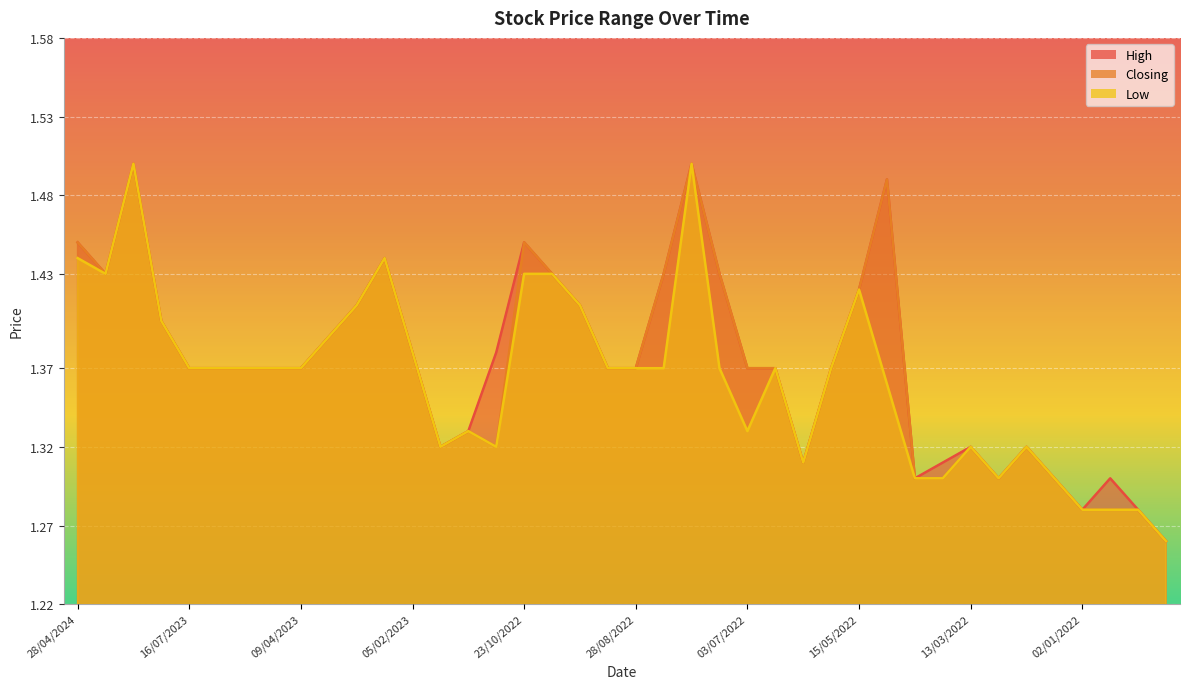

True or false: Closing has more than 2 interior local peaks.

True